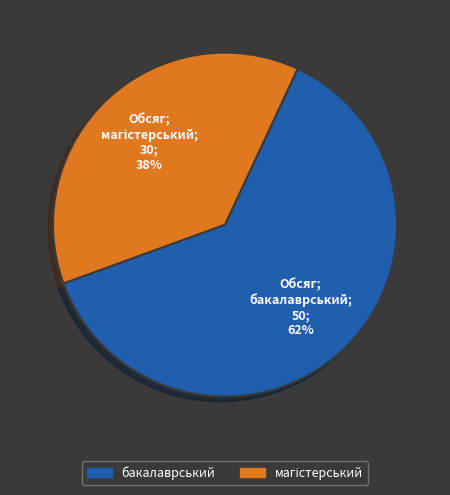

How many slices are in this pie chart?

2